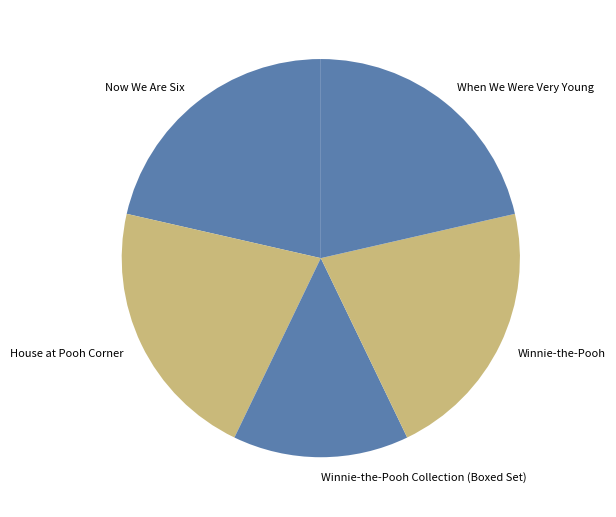

Which slice is the smallest?

Winnie-the-Pooh Collection (Boxed Set)